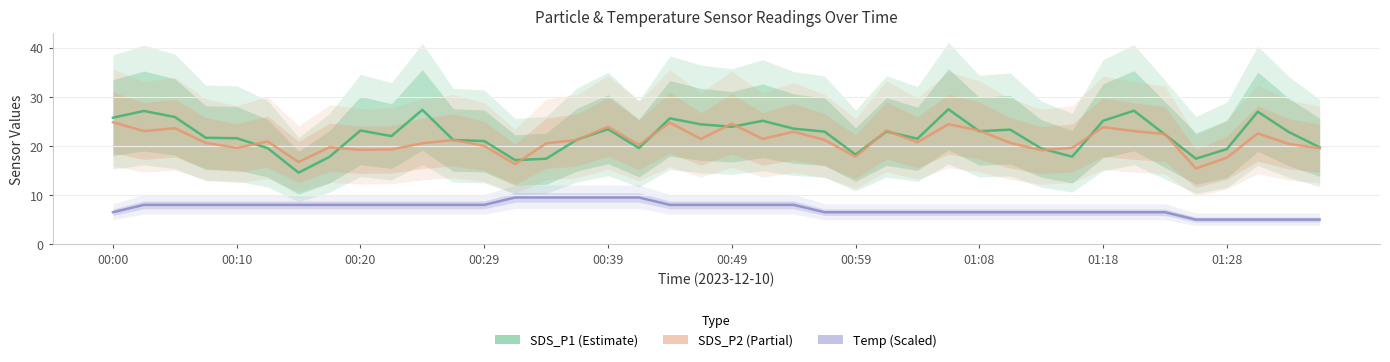

At which category is the sum across all series the highest?

01:06